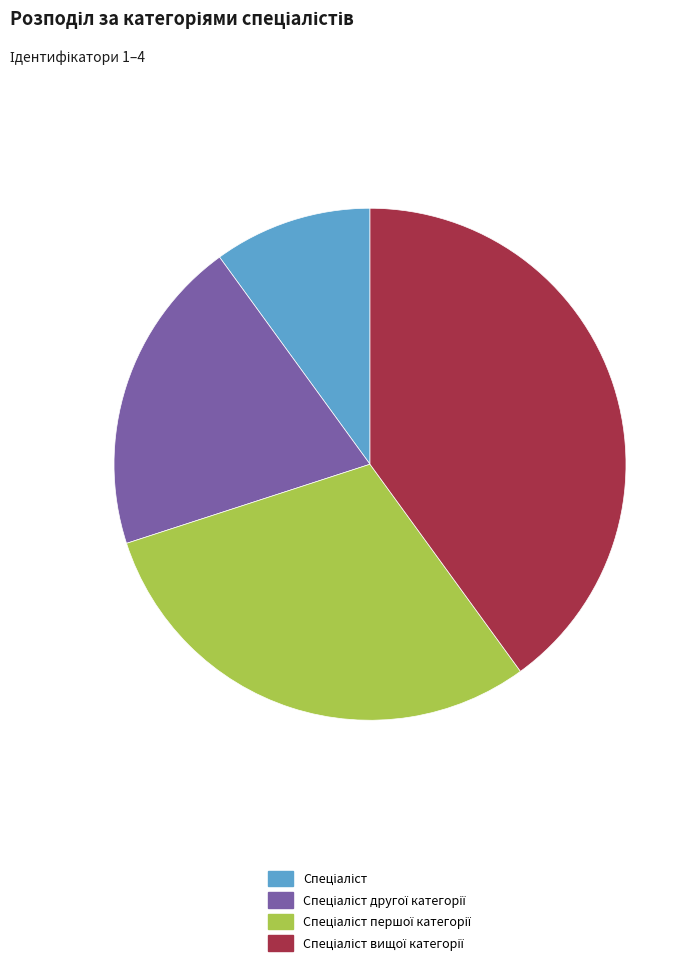

Does any single category account for the majority?

No